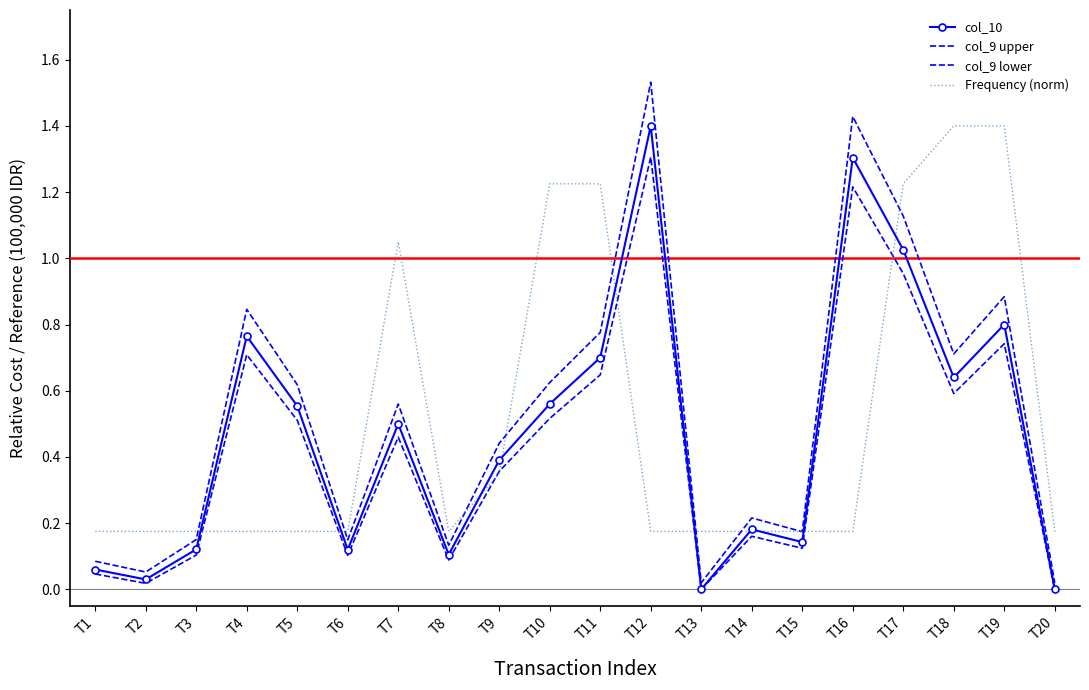

At which category does the chart reach its peak across all series?

T12